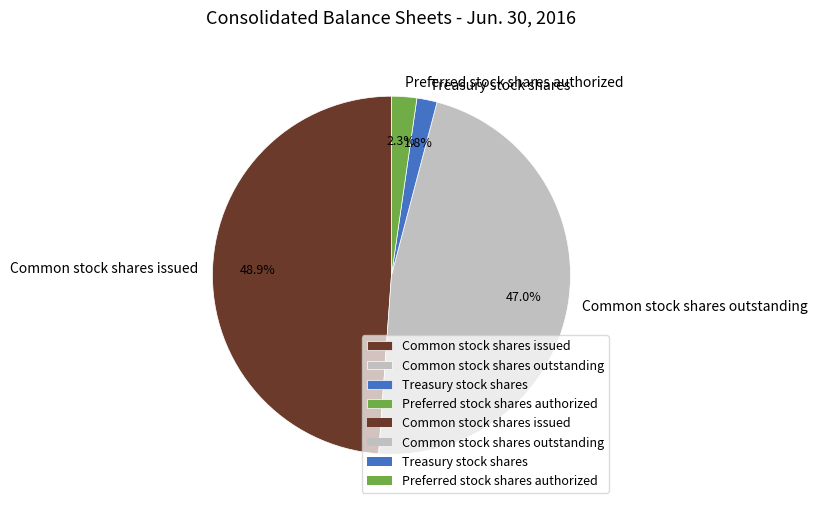

Which category has the biggest portion of the pie?

Common stock shares issued